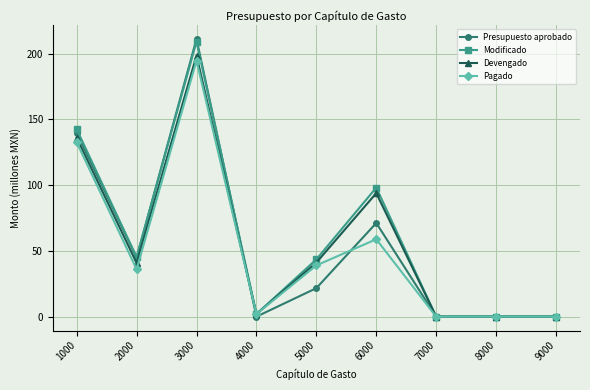

Is it true that Presupuesto aprobado equals 31.8 at 6000?

False